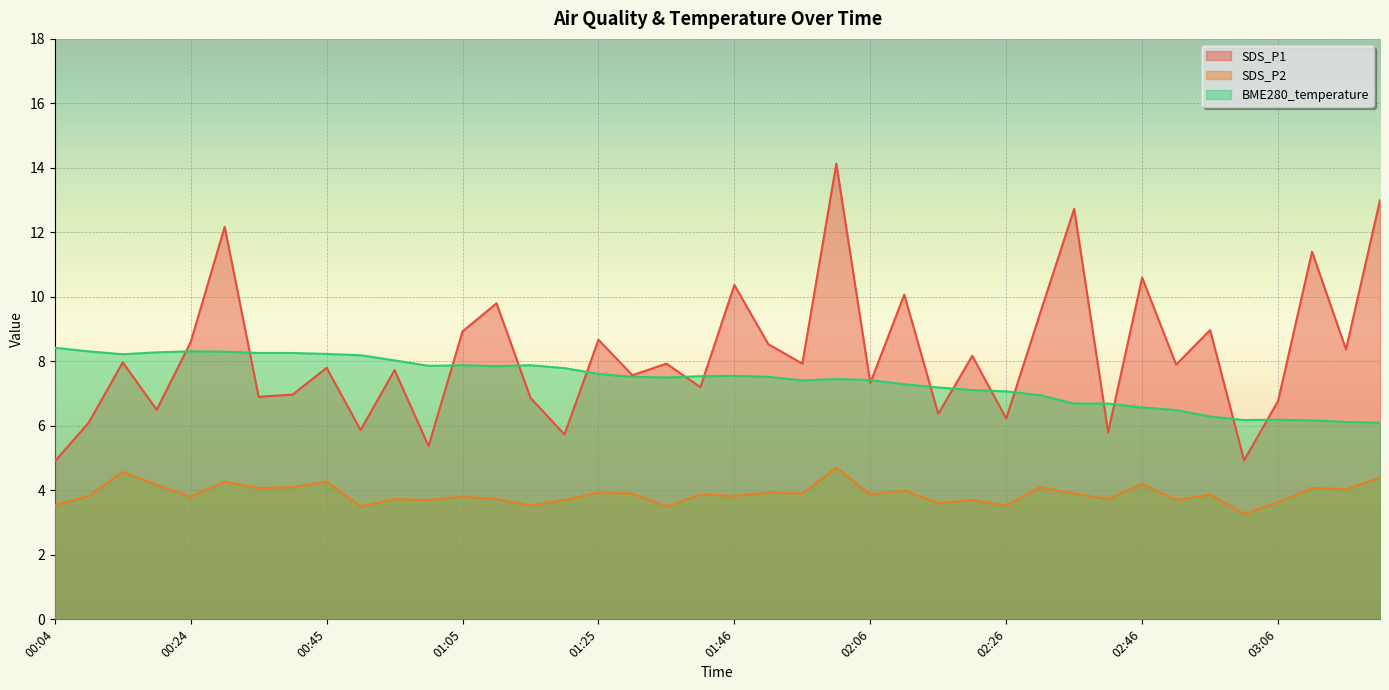

Which series has the largest total across all categories?

SDS_P1